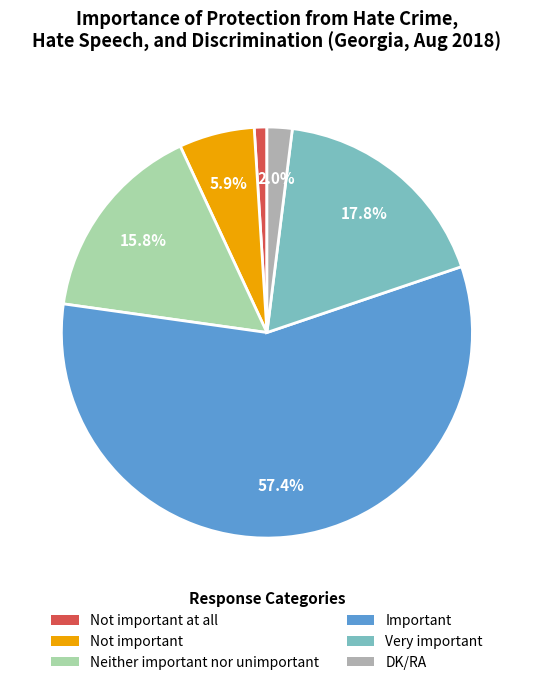

Does any single category account for the majority?

Yes